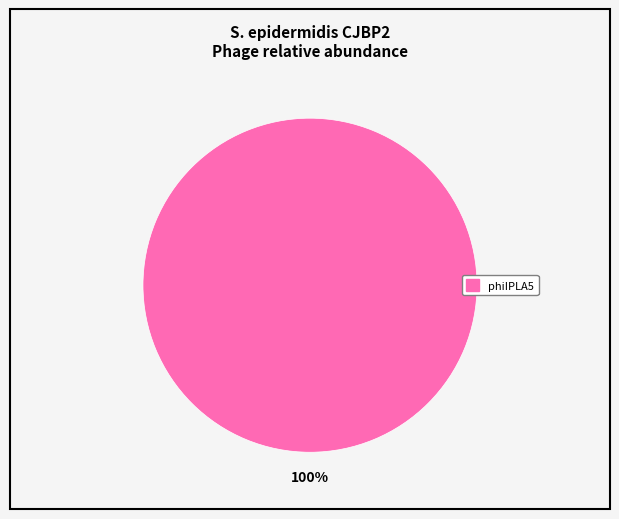

Does any single category account for the majority?

Yes